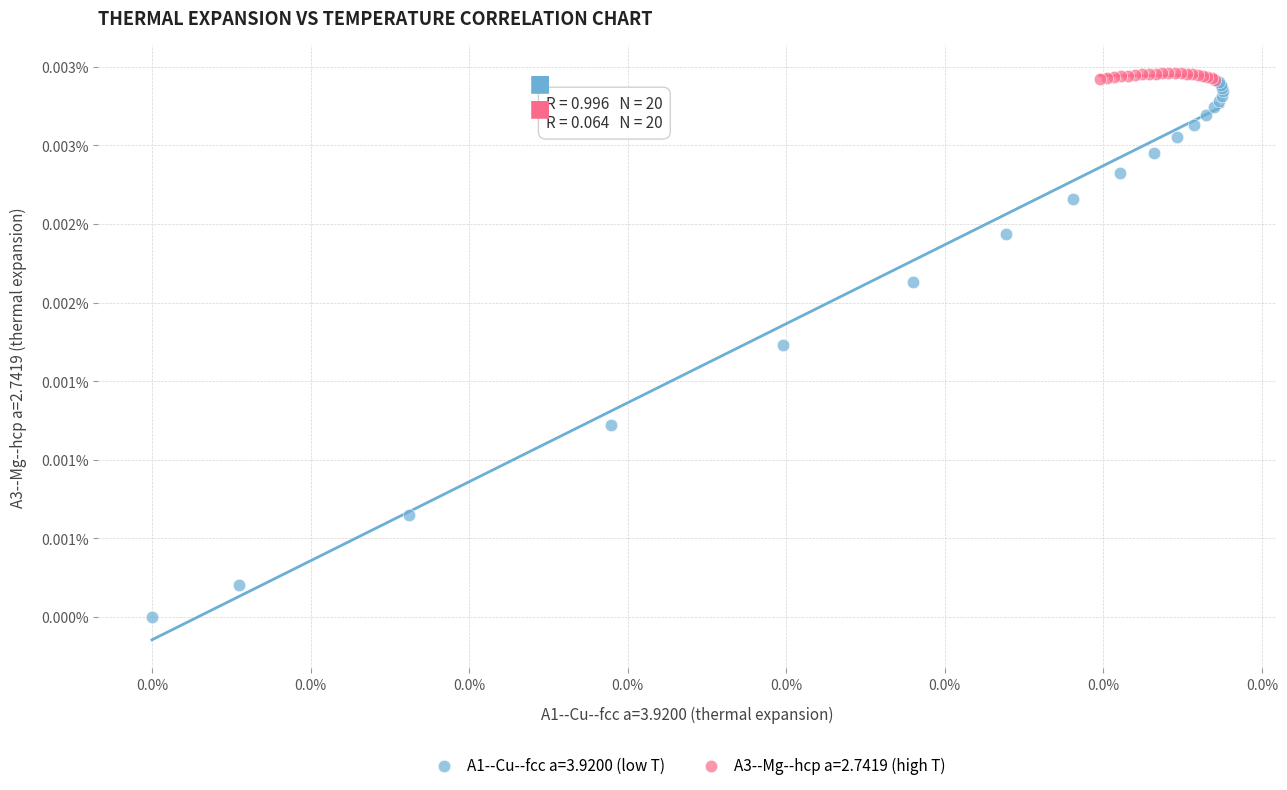

Which series contains the highest Y value?

A3--Mg--hcp a=2.7419 (high T)